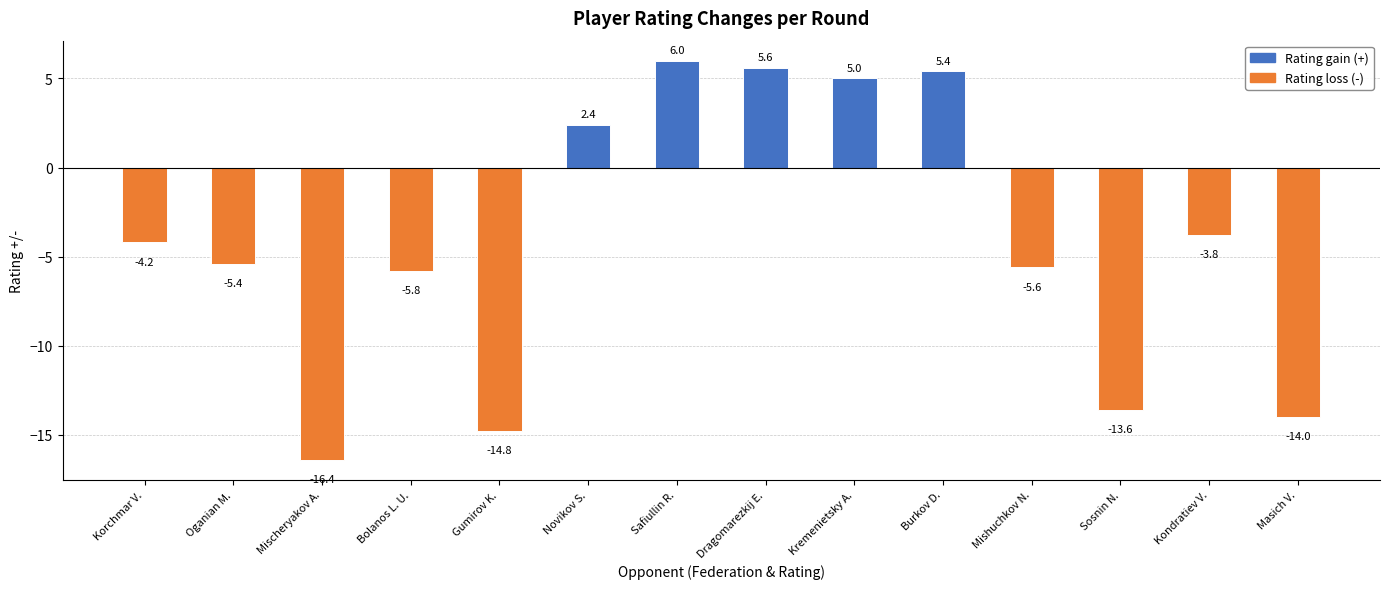

What is the label of the 1st bar from the right?

Masich V.